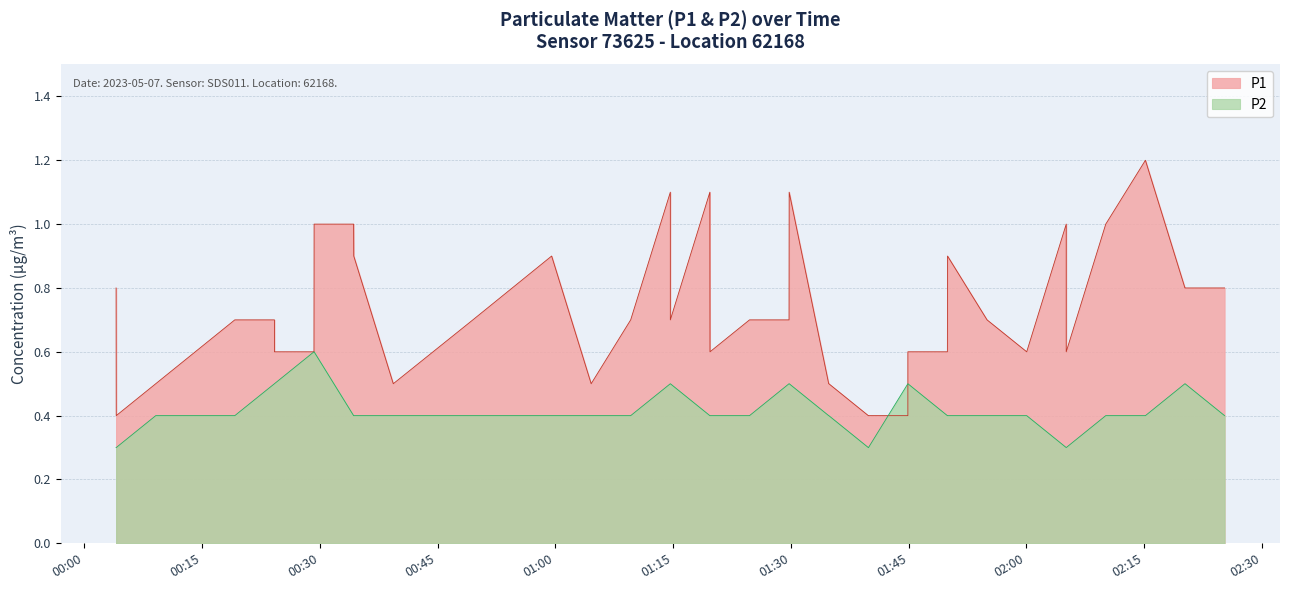

Rank the series at 2023-05-07T01:49:56 from highest to lowest value.

P1, P2